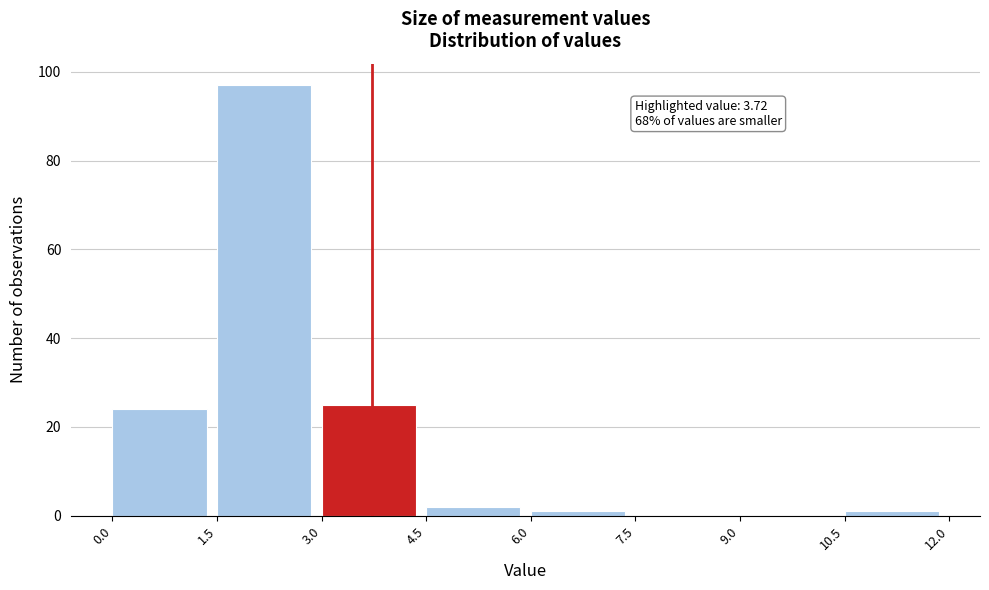

Over which range of the x-axis is the bar tallest?

1.5 to 3.0